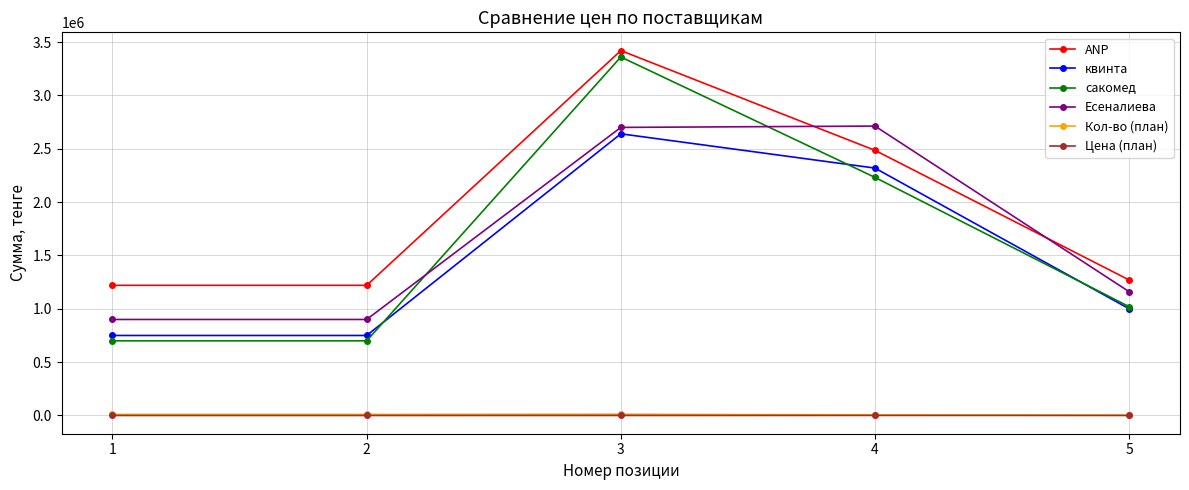

The value of Есеналиева at 4 is 2712500. True or false?

True